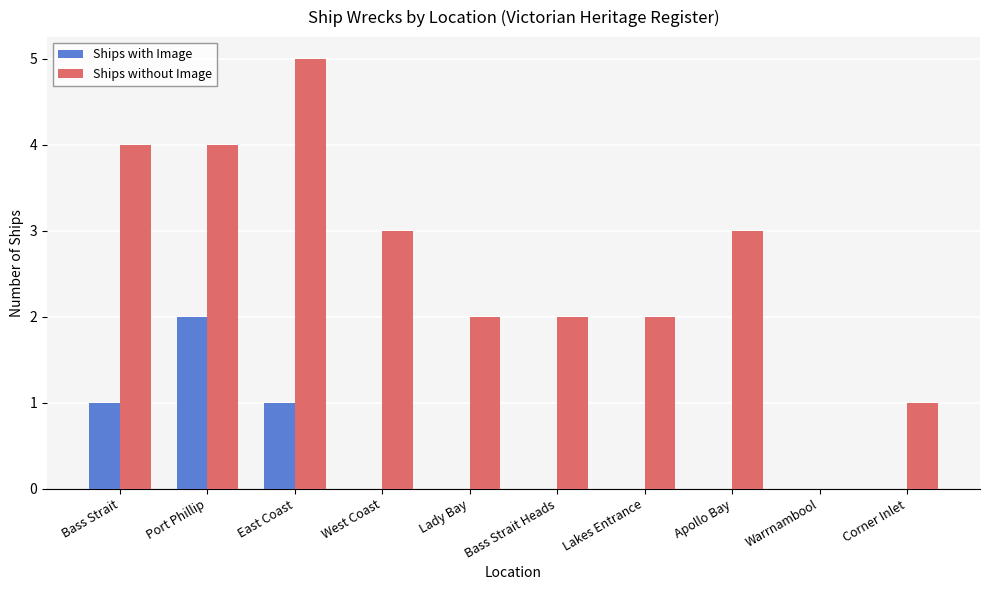

The value of Ships without Image at Apollo Bay is 1. True or false?

False